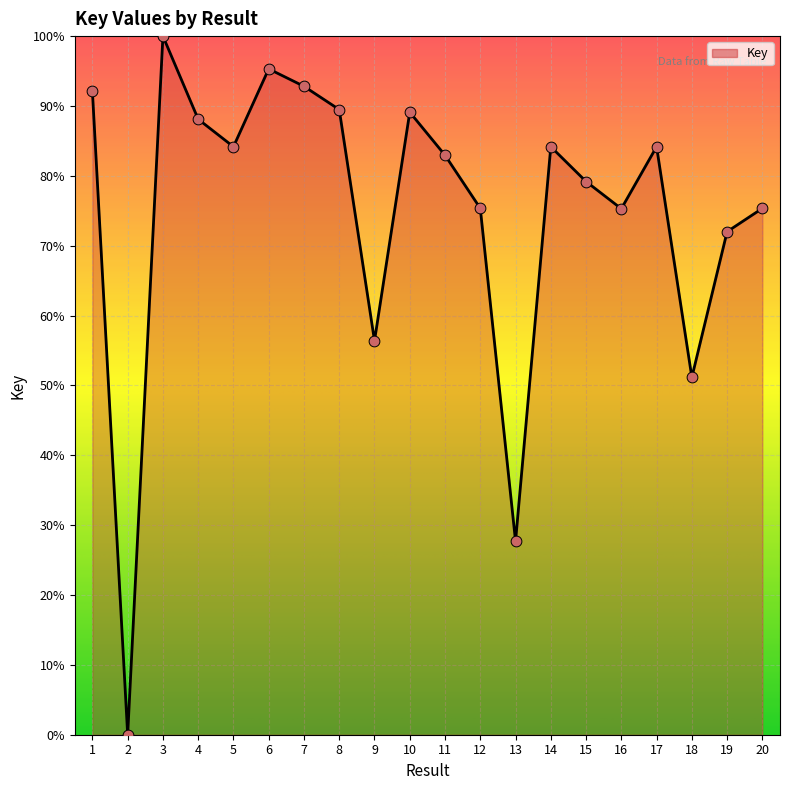

What is the change in value from 13 to 20?

+47.7